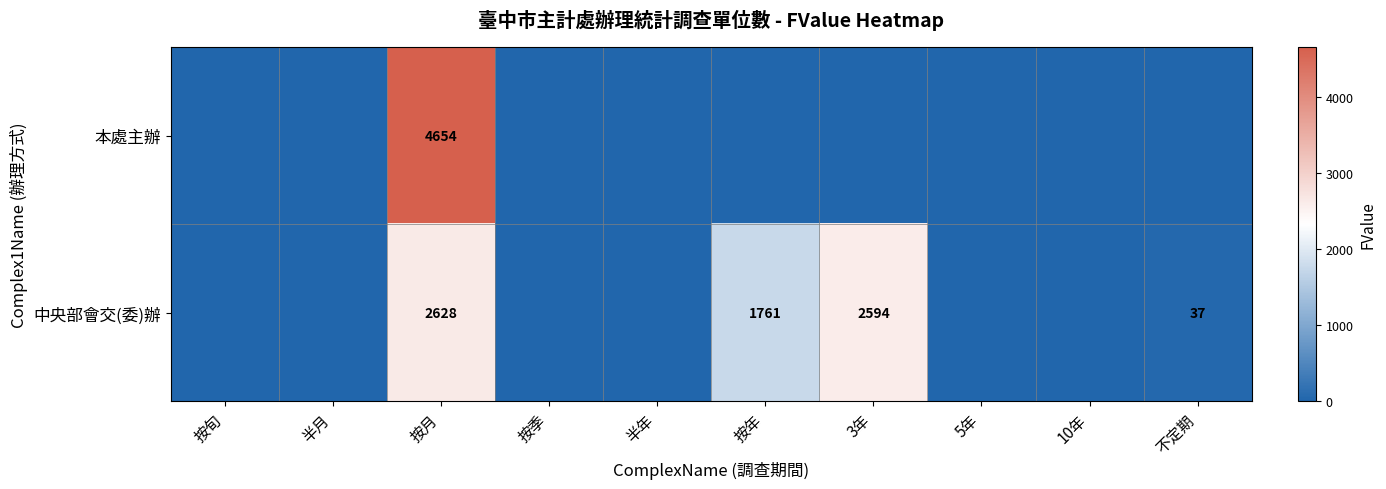

The 中央部會交(委)辦 series shows 986 at 按月. True or false?

False